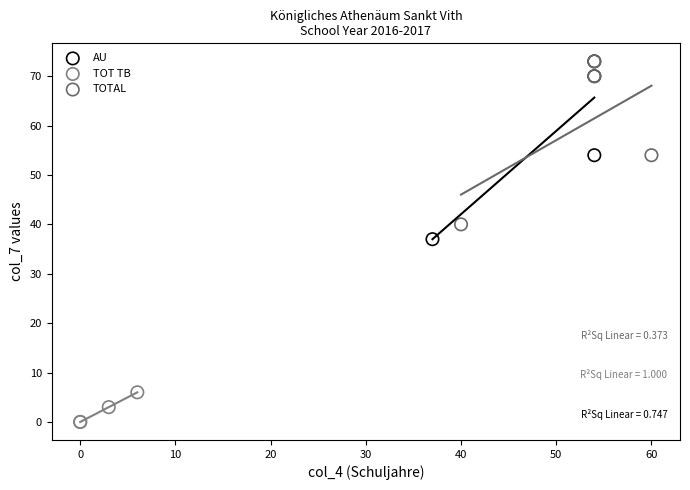

Which series has the largest Y range (max minus min)?

AU